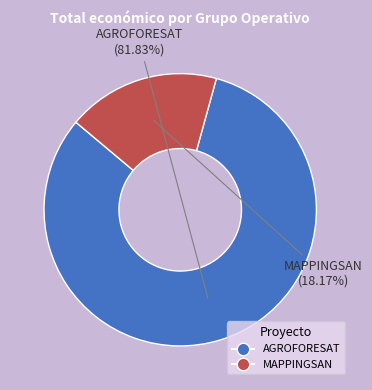

Does MAPPINGSAN represent more than half of the total?

No